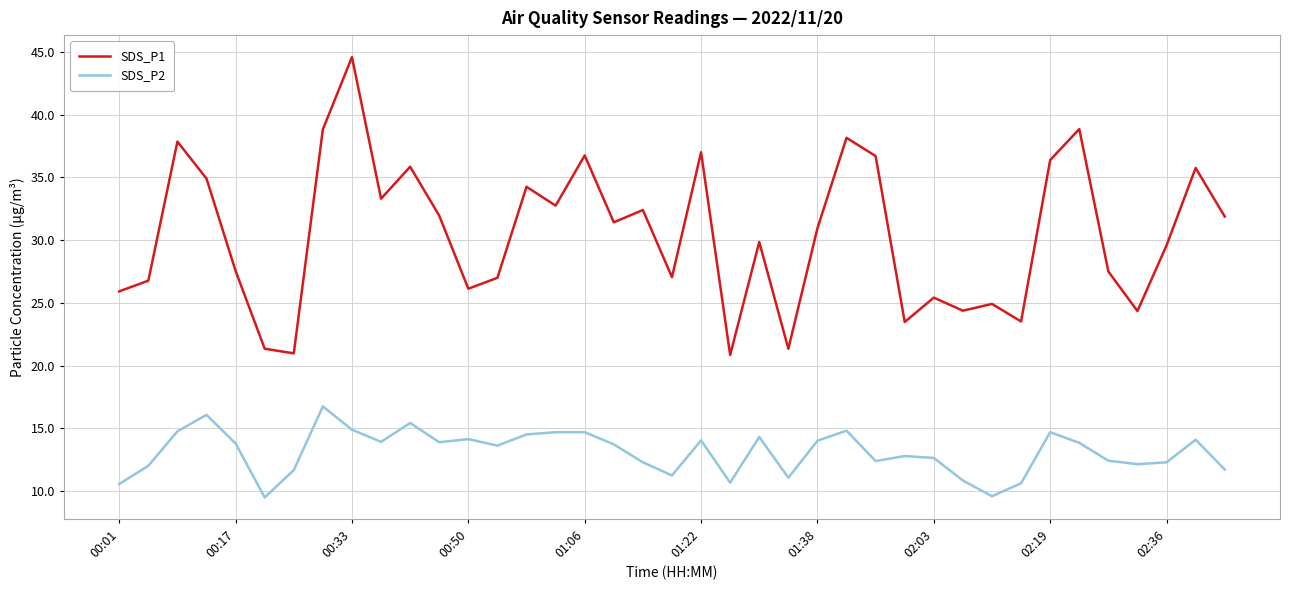

What is the difference between the maximum and minimum values in the SDS_P1 series?

23.7